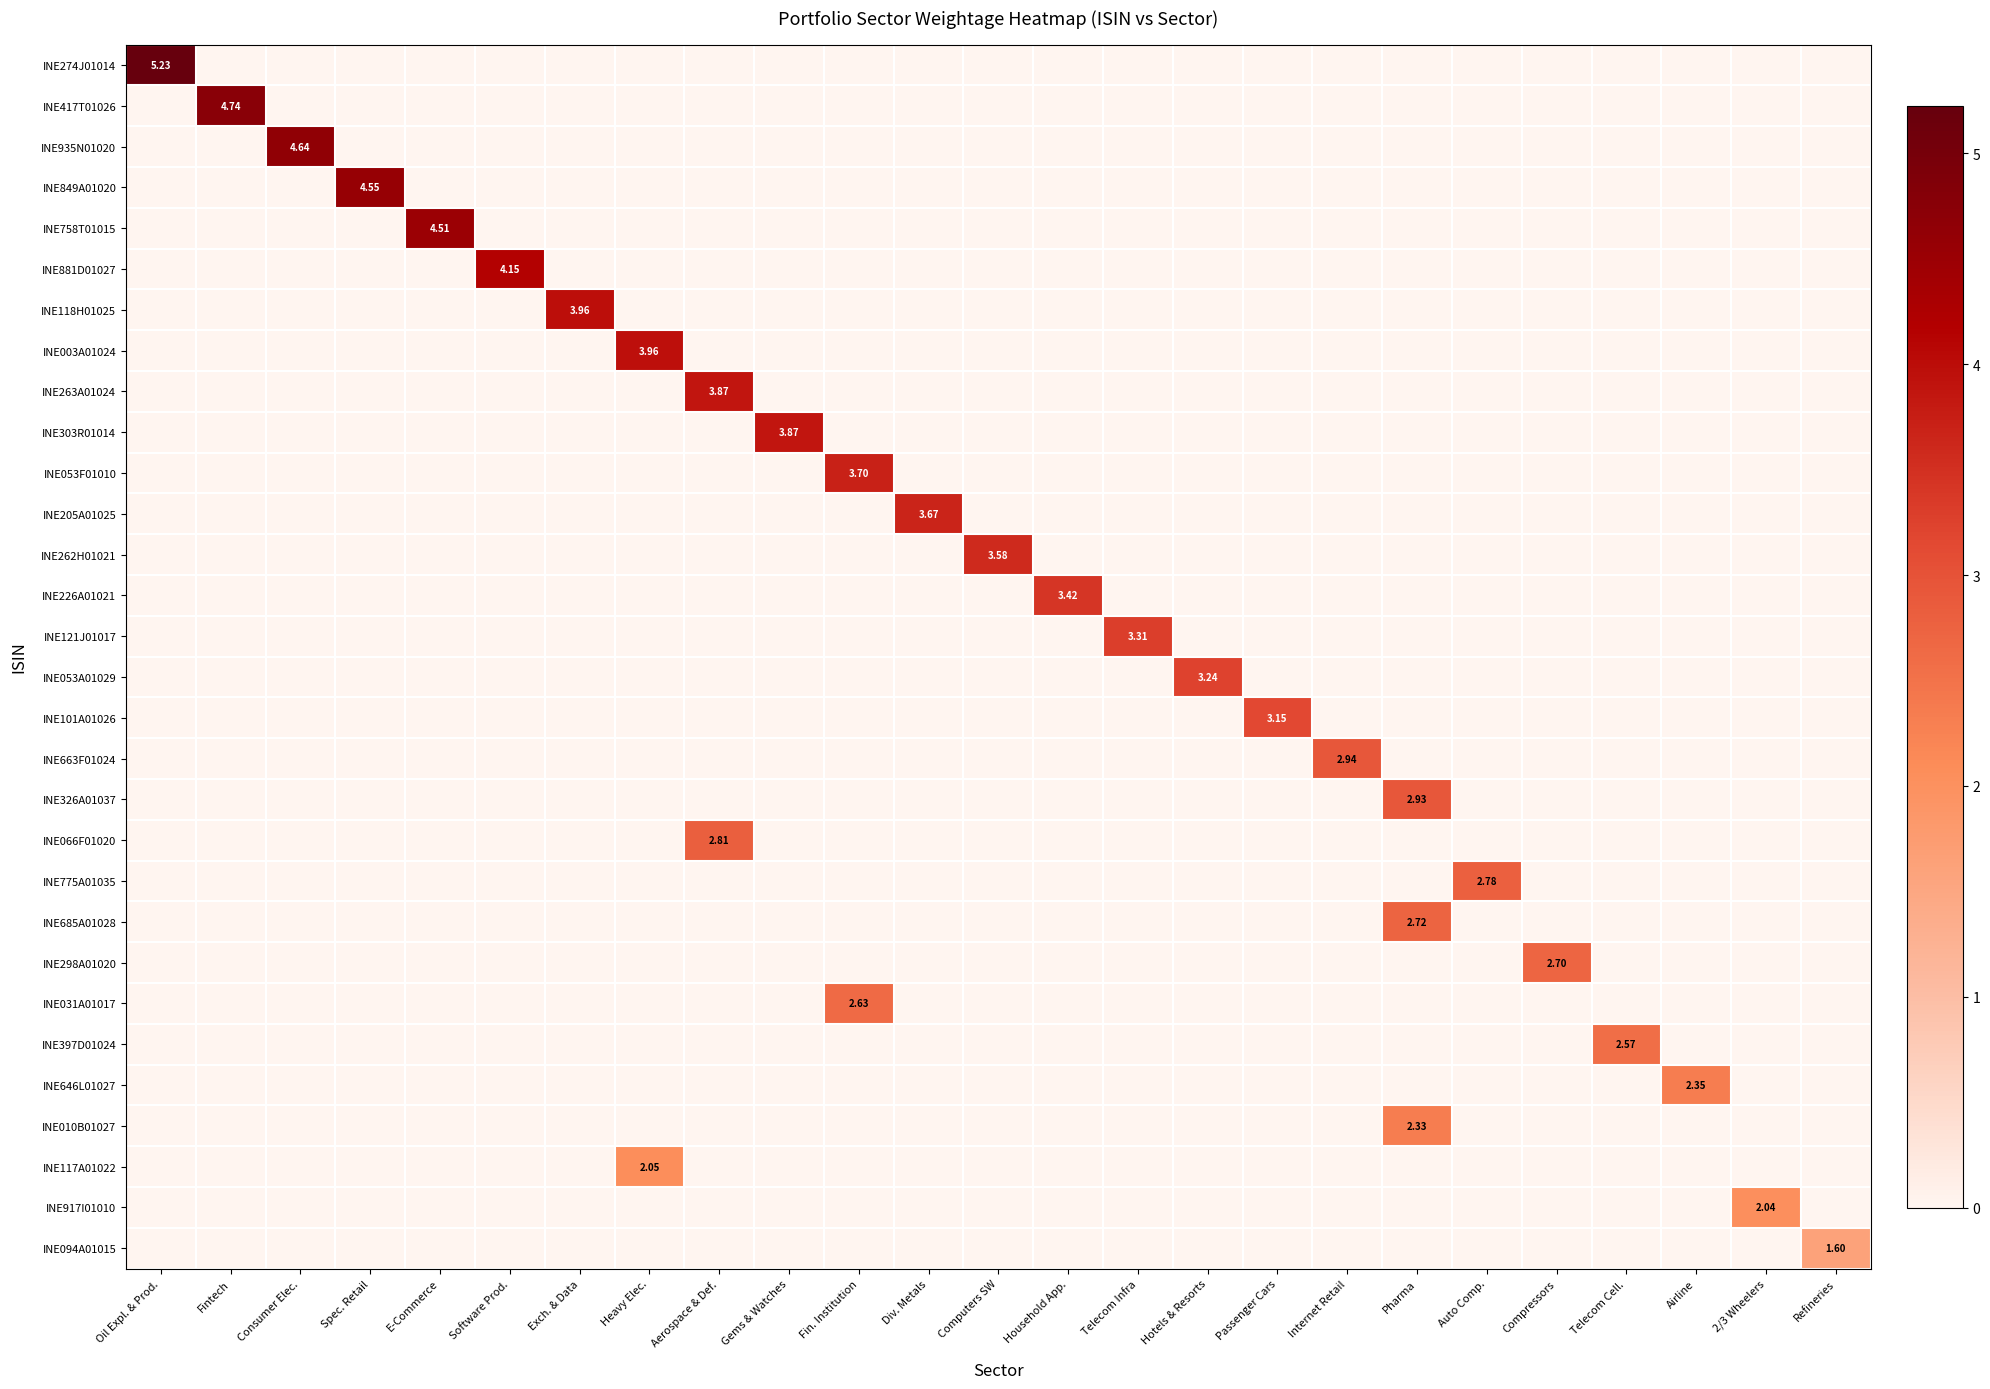

What is the average value of the INE031A01017 series?

0.1